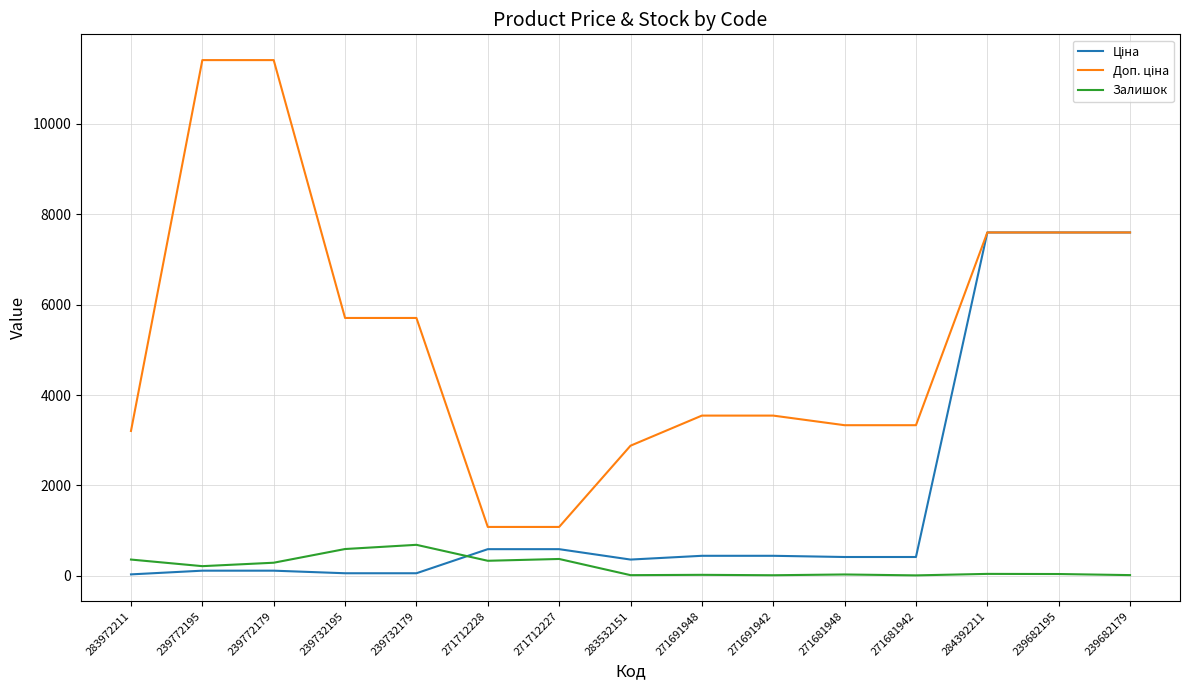

What is the highest value of the Залишок series?

686.0